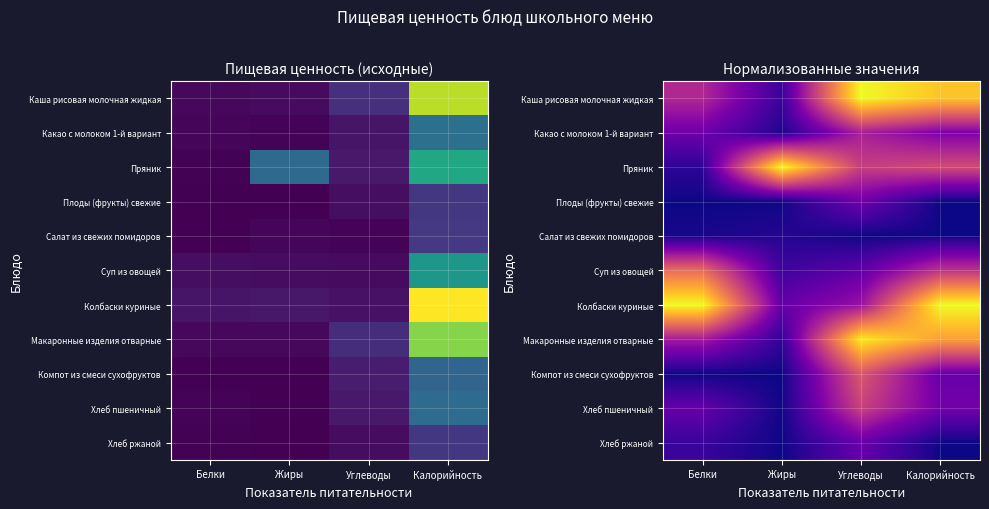

What is the total value across all series at Белки?

2.9